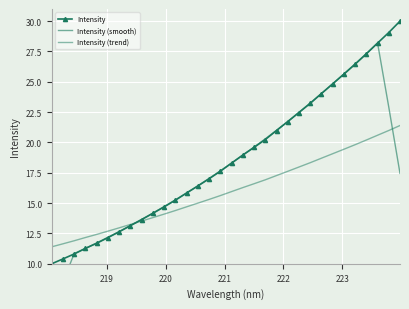

What are all the series names shown in the legend?

Intensity, Intensity (smooth), Intensity (trend)